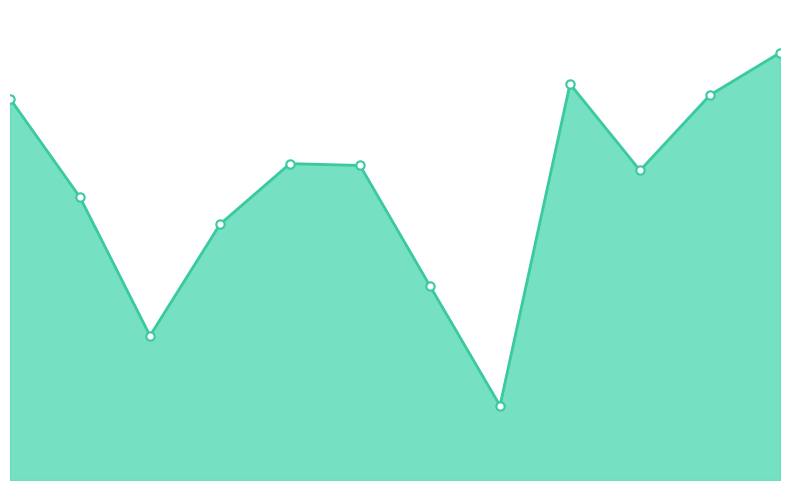

How many points are lower than both their immediate neighbors (excluding endpoints)?

3